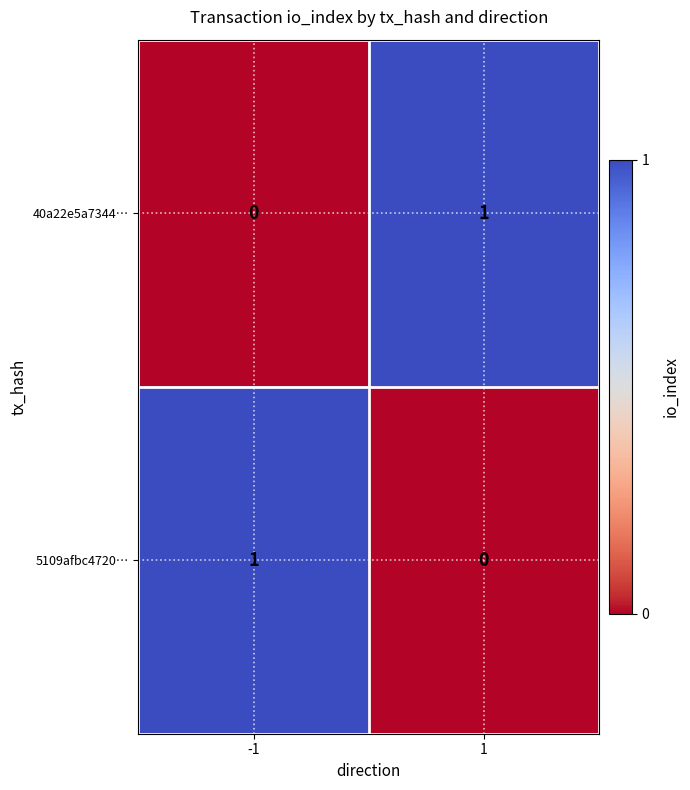

The 5109afbc4720… series shows -1 at 1. True or false?

False